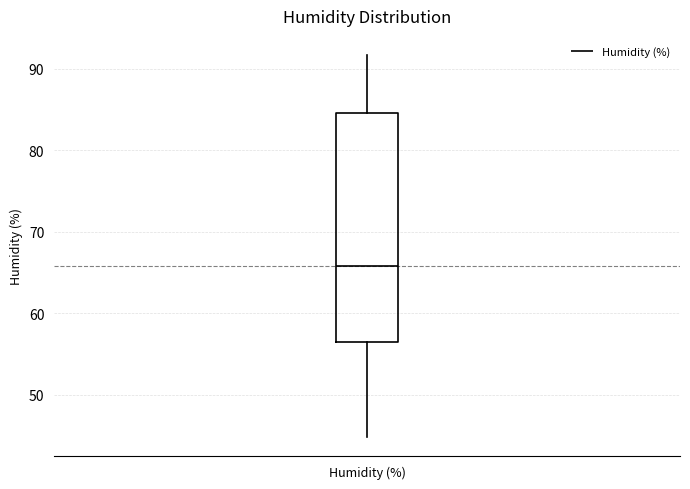

Where is the upper edge of the box for Humidity (%) on the y-axis? The values are not printed on the chart, so give them approximately, as read against the axis.

85